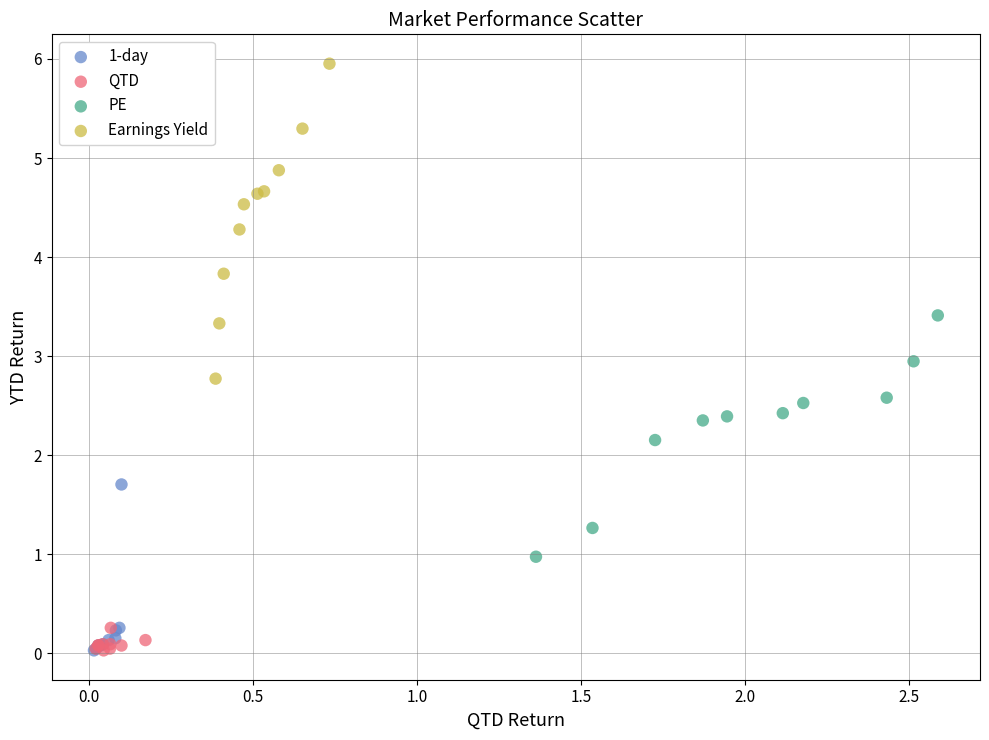

Which series reaches the maximum Y coordinate?

Earnings Yield